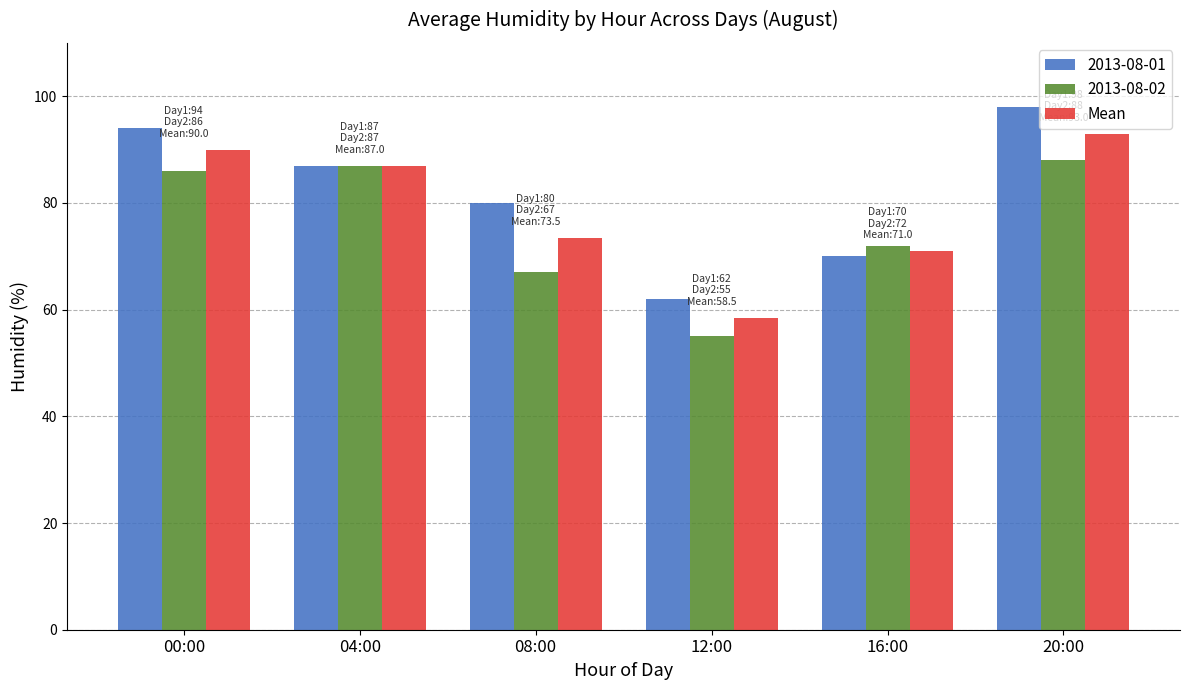

How many bars are there in total?

18